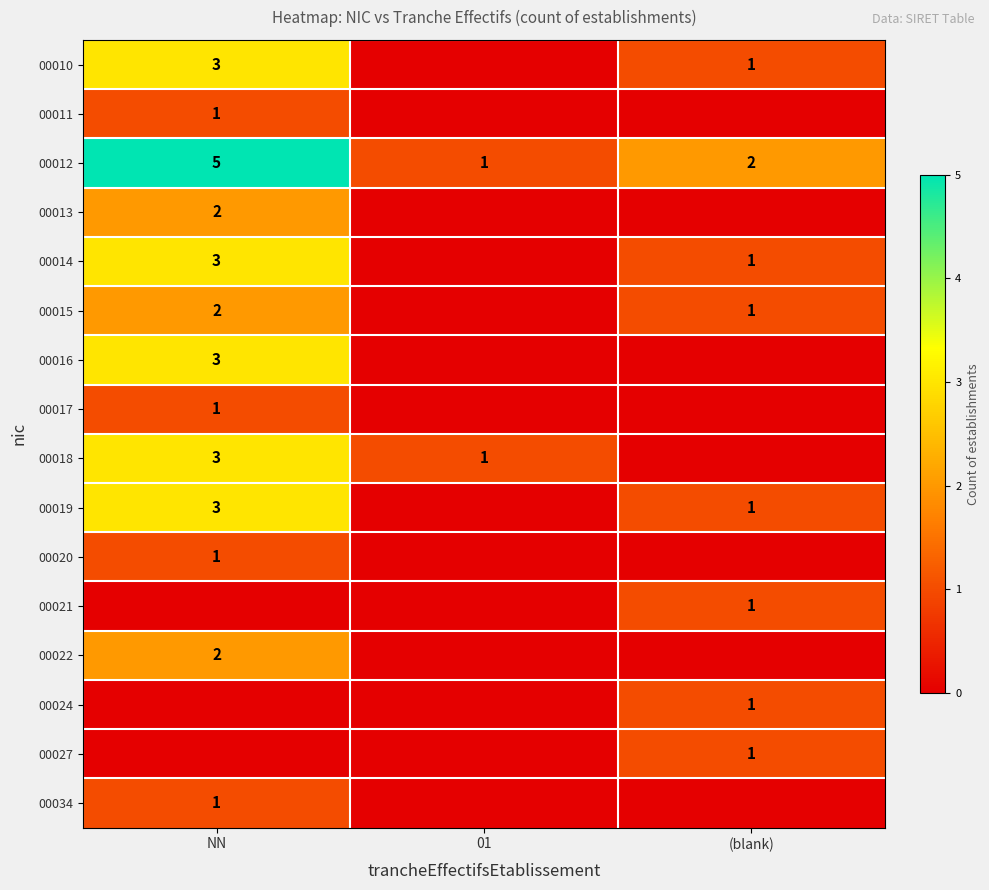

True or false: 00012 has a value of 1 at NN.

False